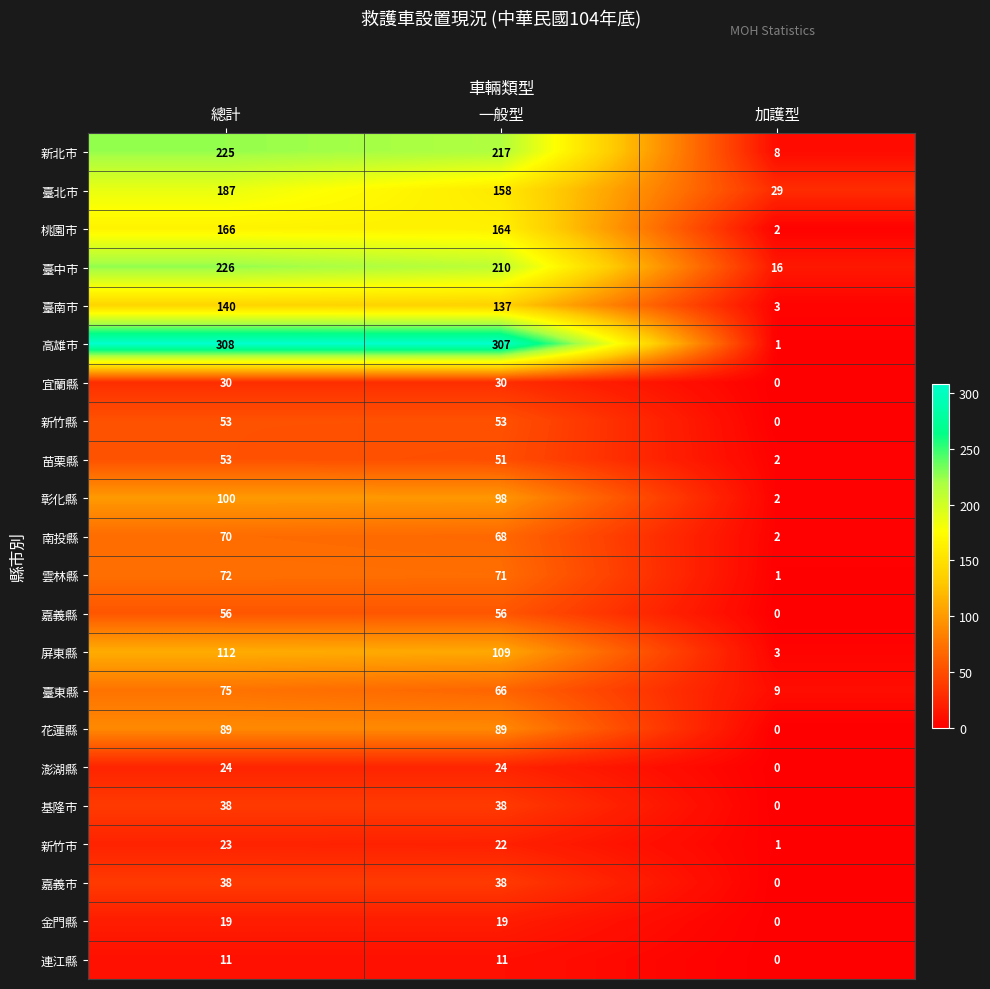

The 高雄市 series shows 507 at 一般型. True or false?

False